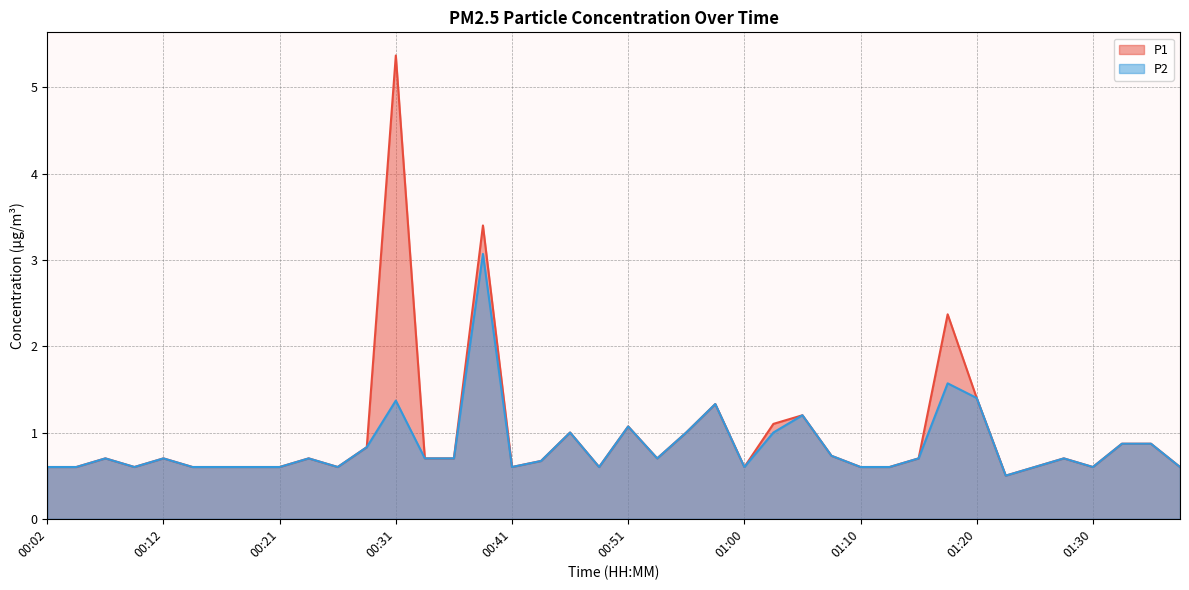

The P2 series shows 1.0 at 01:03. True or false?

True